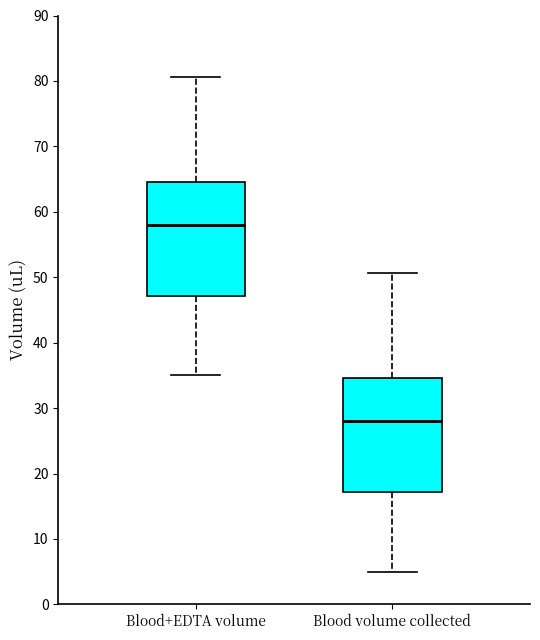

Where is the upper edge of the box for Blood volume collected on the y-axis? The values are not printed on the chart, so give them approximately, as read against the axis.

35